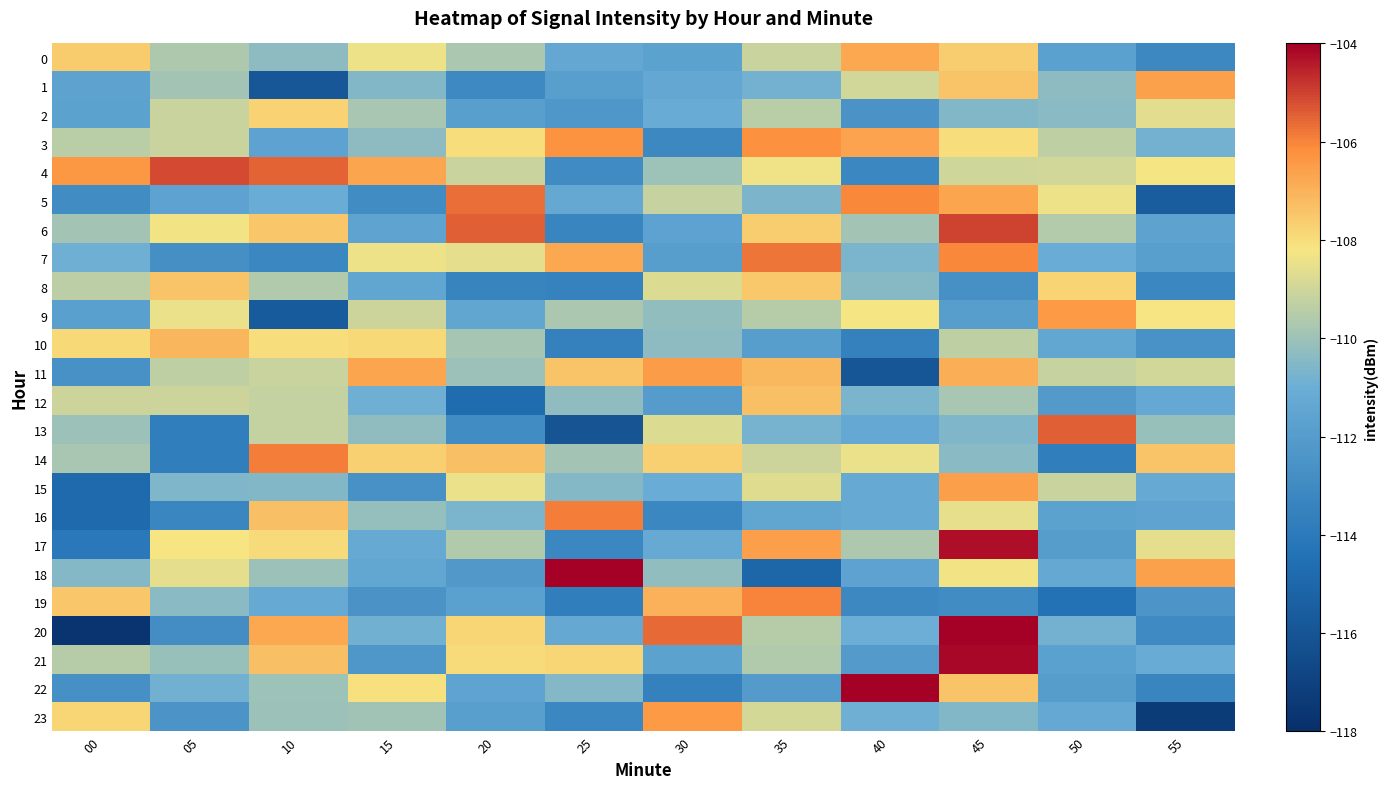

Which category has the highest value across all series?

25